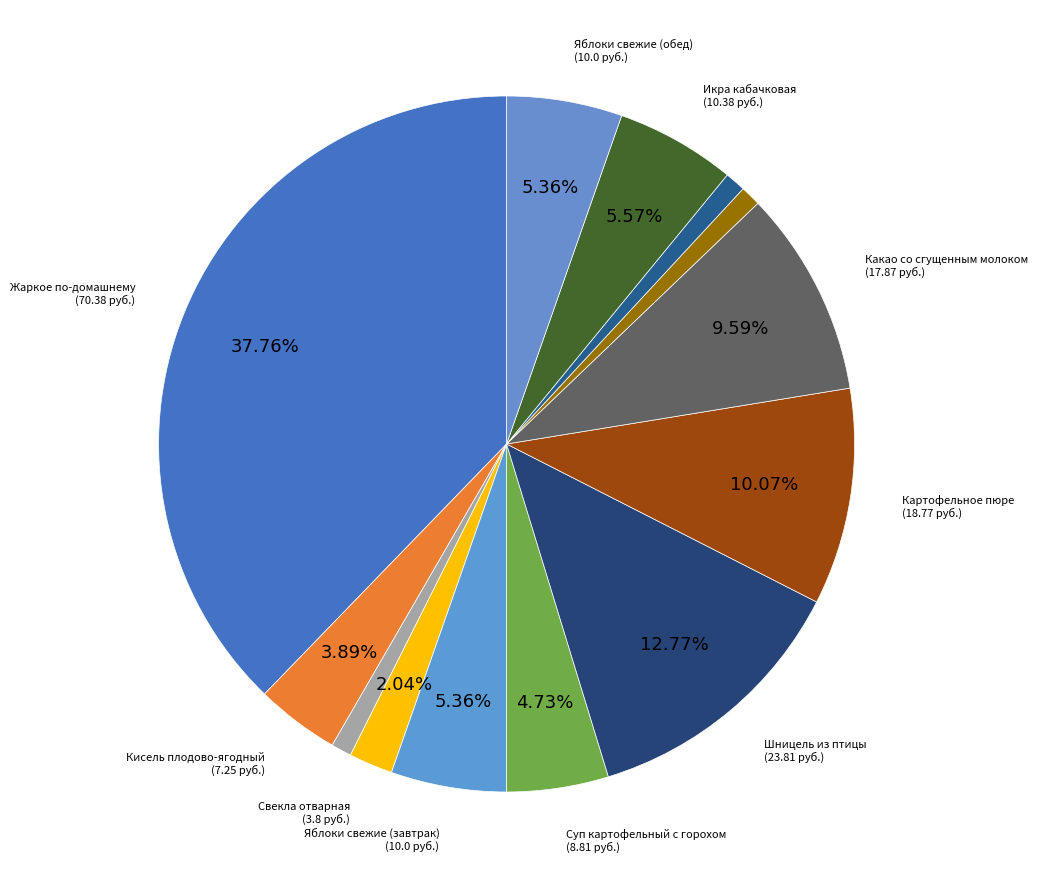

Count the number of slices in the pie.

13